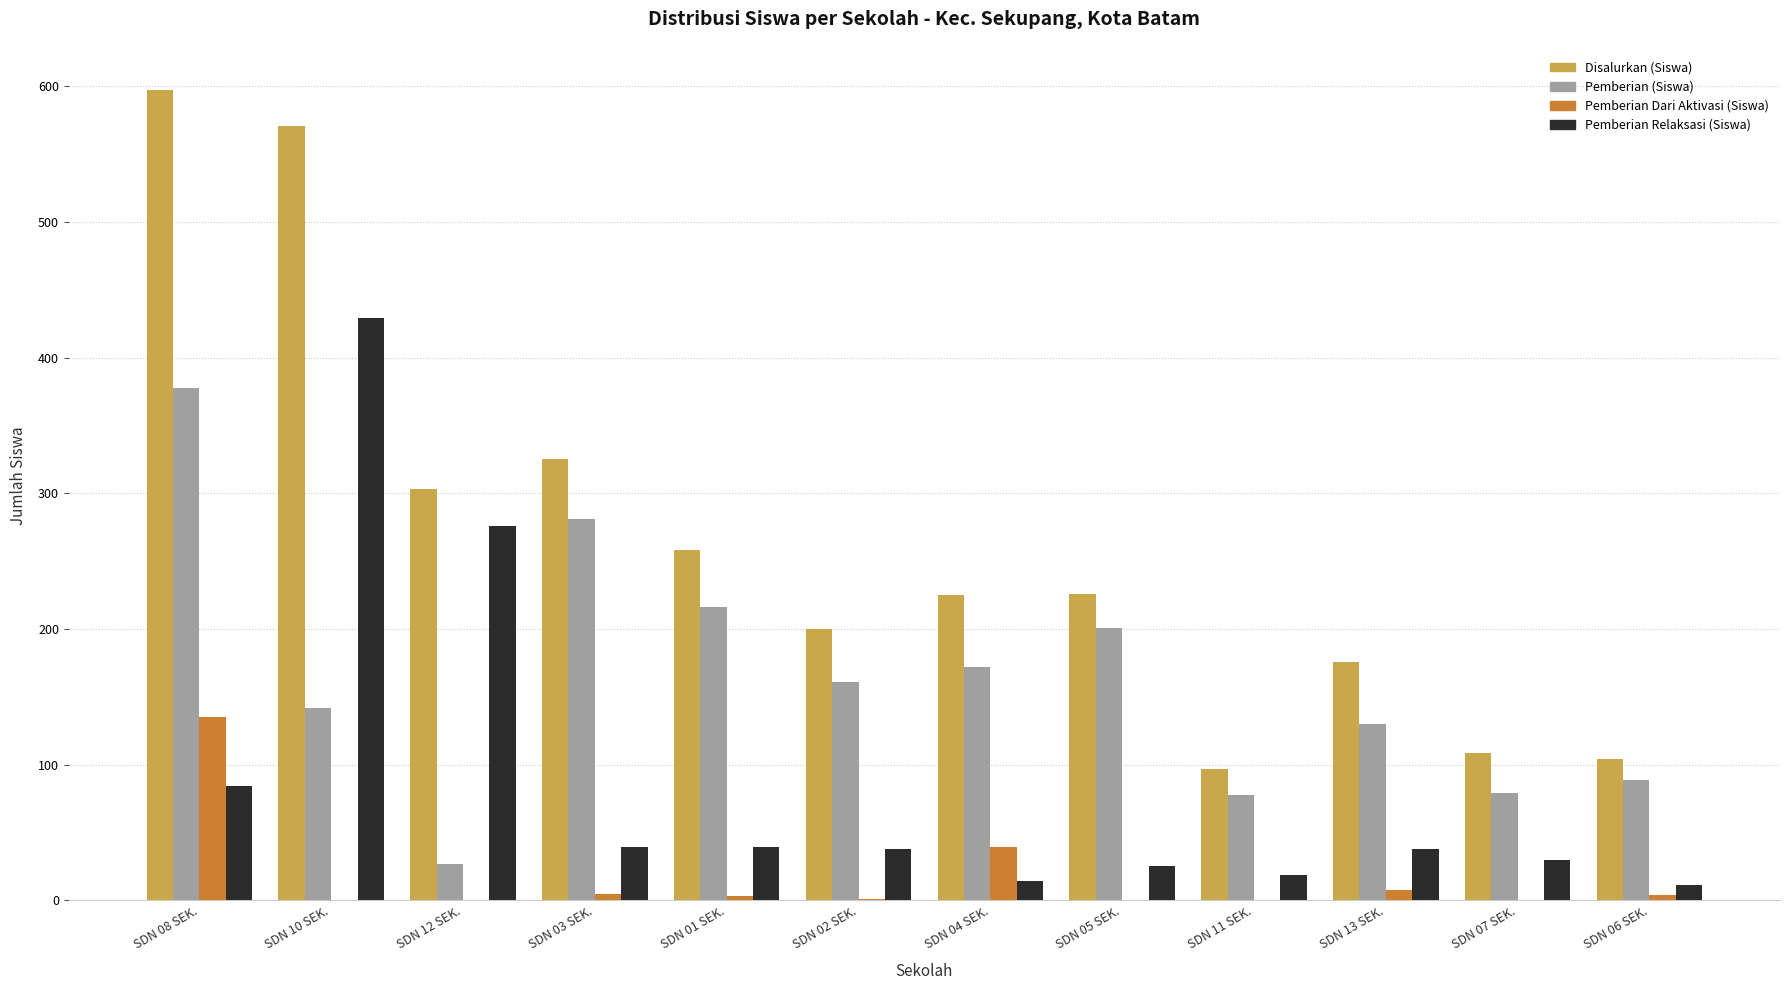

Count the number of categories in the chart.

12